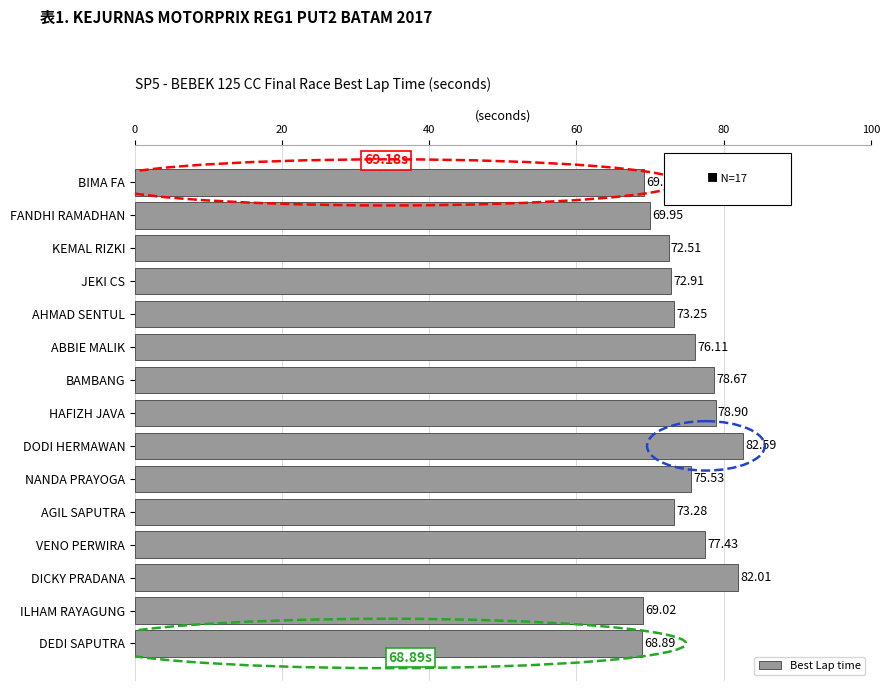

Rank the categories by value from highest to lowest.

DODI HERMAWAN, DICKY PRADANA, HAFIZH JAVA, BAMBANG, VENO PERWIRA, ABBIE MALIK, NANDA PRAYOGA, AGIL SAPUTRA, AHMAD SENTUL, JEKI CS, KEMAL RIZKI, FANDHI RAMADHAN, BIMA FA, ILHAM RAYAGUNG, DEDI SAPUTRA